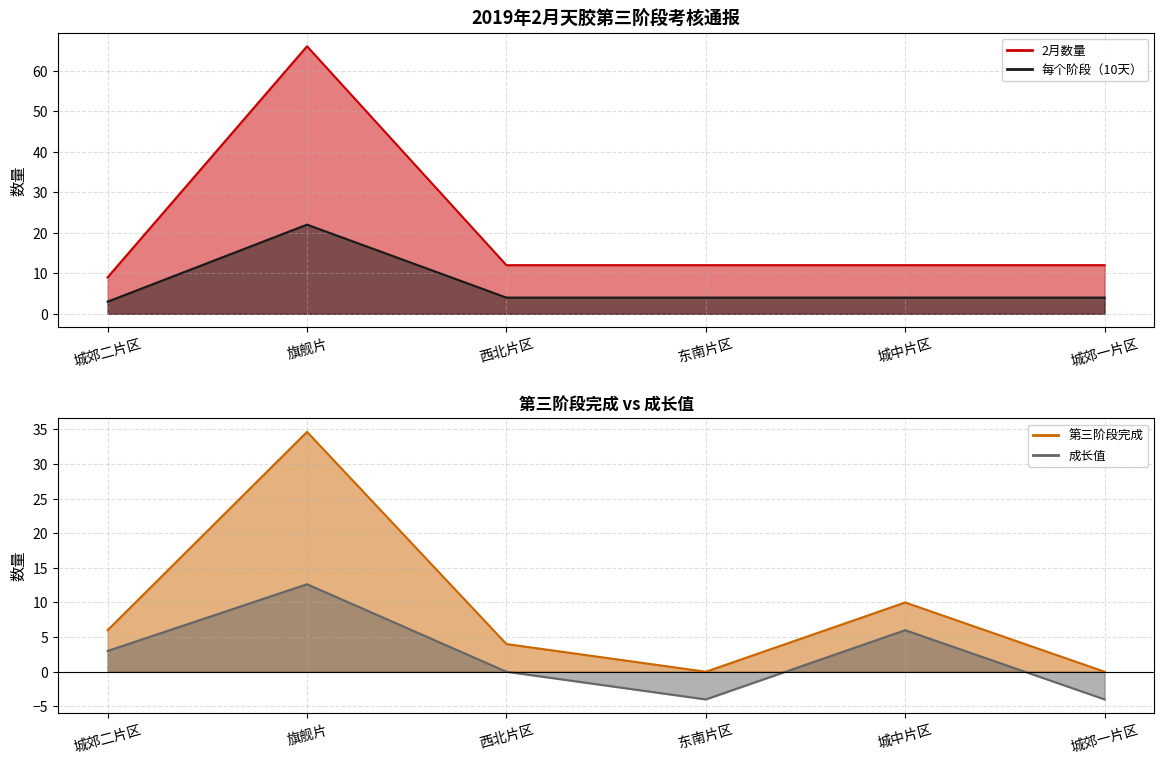

What is the average value of the 2月数量 series?

20.5